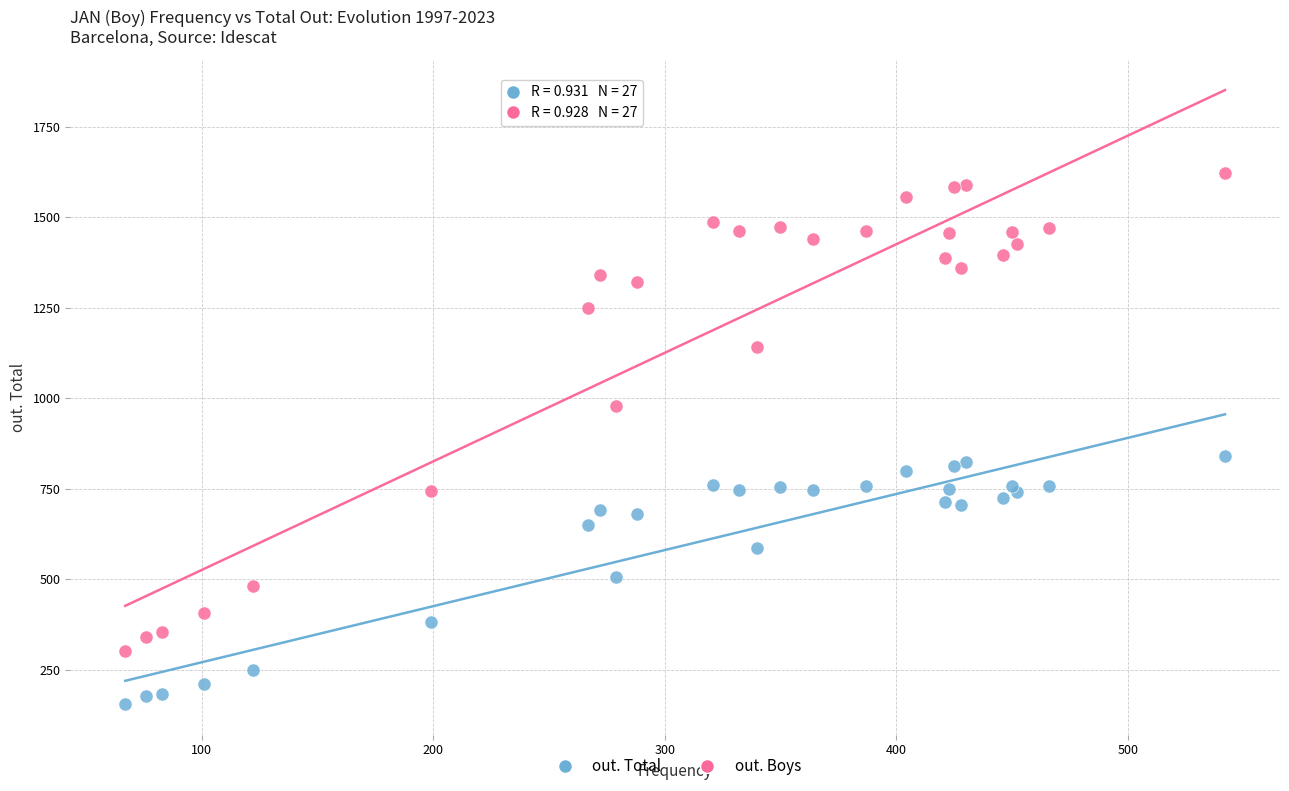

Which series has the largest Y range (max minus min)?

out. Boys